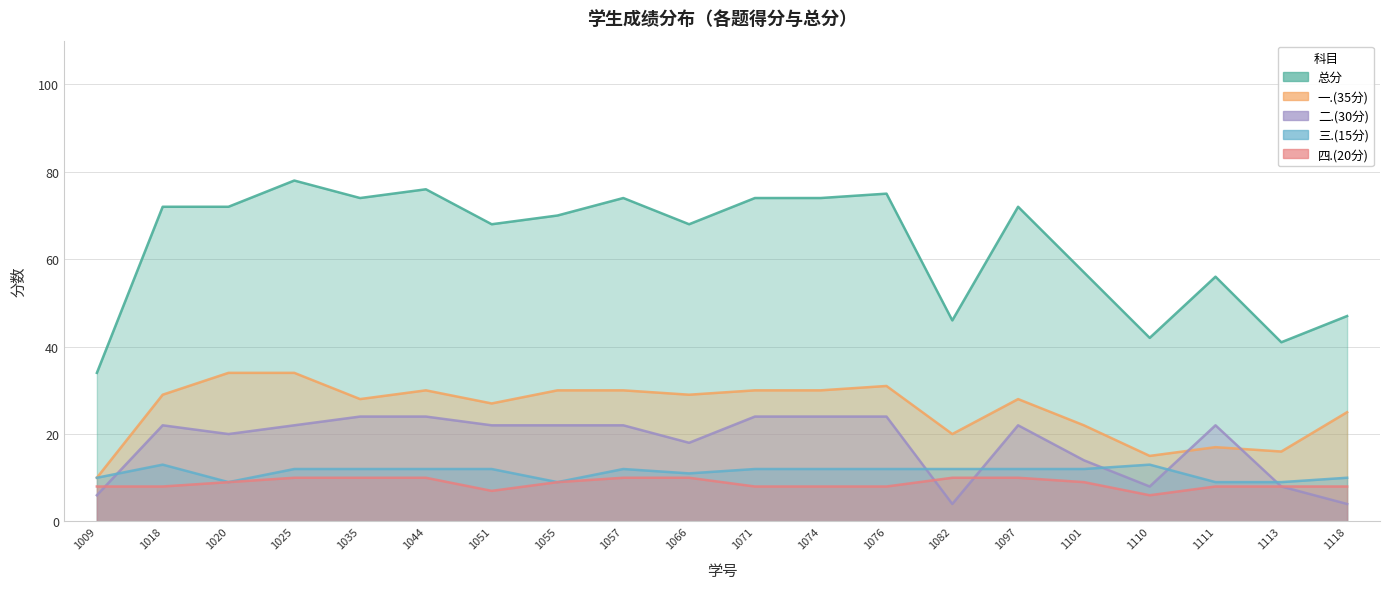

True or false: 一.(35分) and 三.(15分) cross at least once.

False